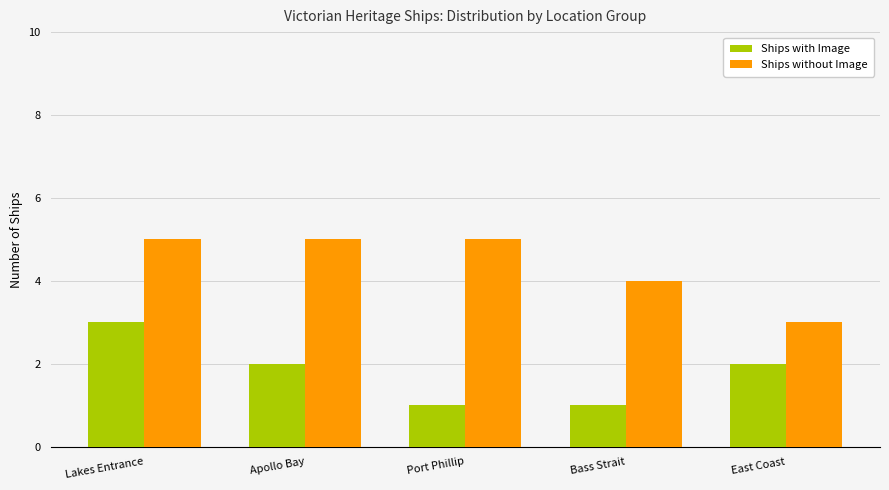

How many groups of bars are there?

5